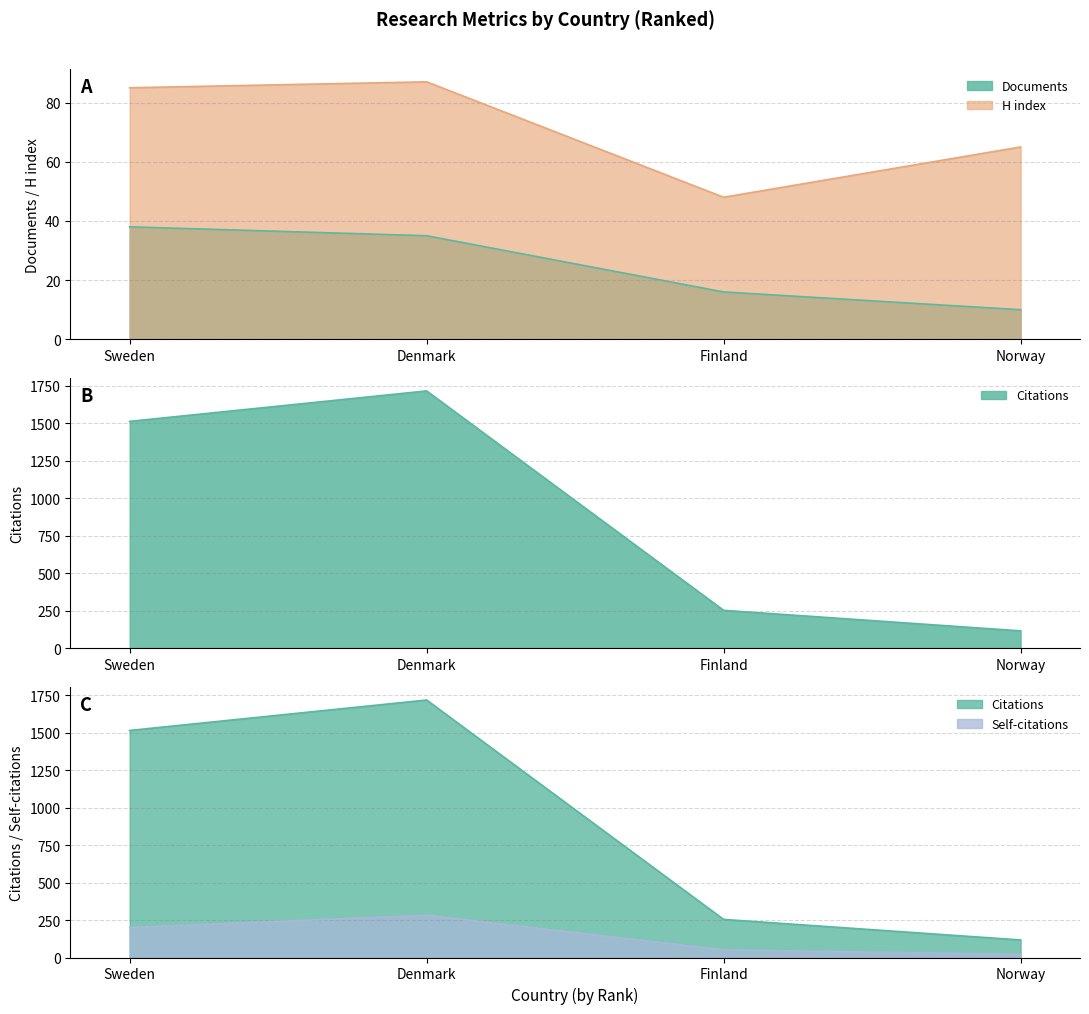

Reading left to right, transcribe all the data shown in this chart.

Documents: Sweden=38	Denmark=35	Finland=16	Norway=10
Citations: Sweden=1514	Denmark=1717	Finland=254	Norway=117
Self-citations: Sweden=200	Denmark=282	Finland=51	Norway=21
H index: Sweden=85	Denmark=87	Finland=48	Norway=65